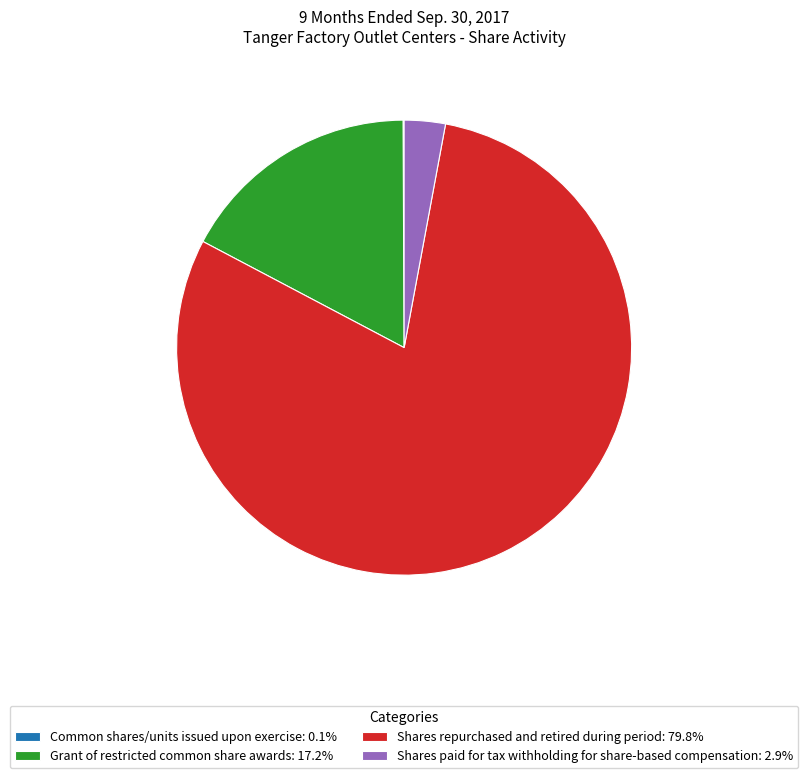

Does any single category account for the majority?

Yes